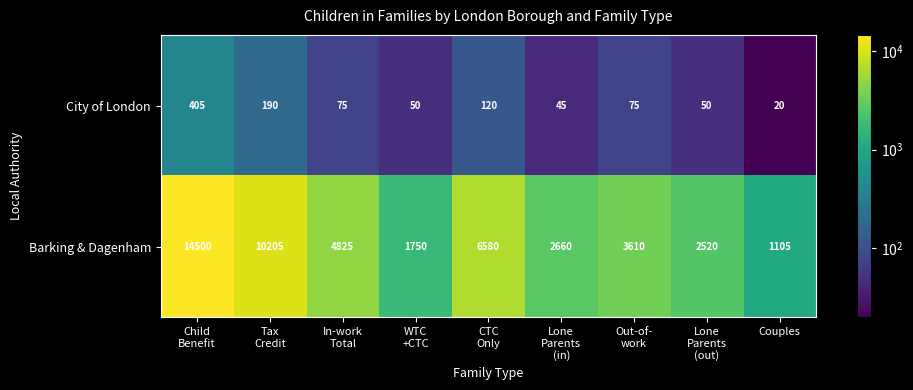

What is the sum of all City of London values?

1030